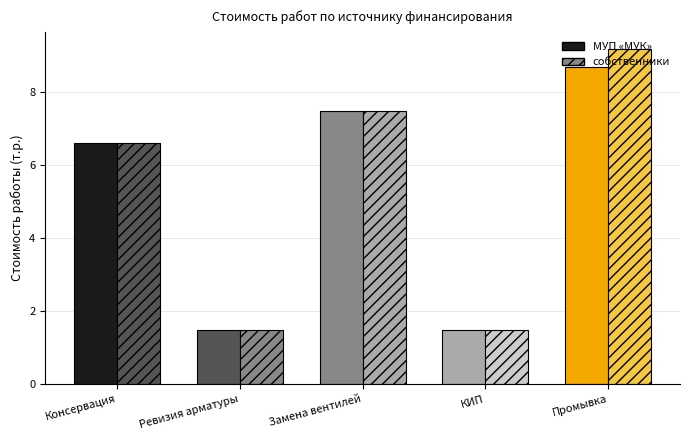

True or false: Замена вентилей на стояках has a value of 7.5 at МУП «МУК».

True